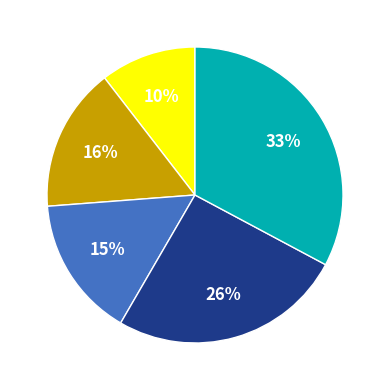

Count the number of slices in the pie.

5